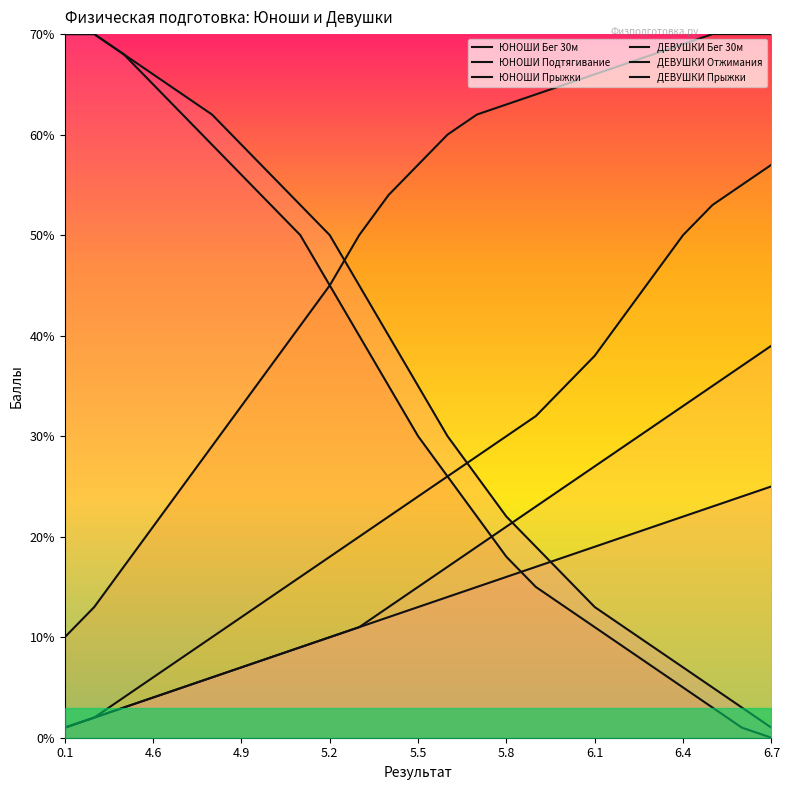

After their last crossing, which series has the higher values: ДЕВУШКИ Бег 30м or ДЕВУШКИ Отжимания?

ДЕВУШКИ Отжимания